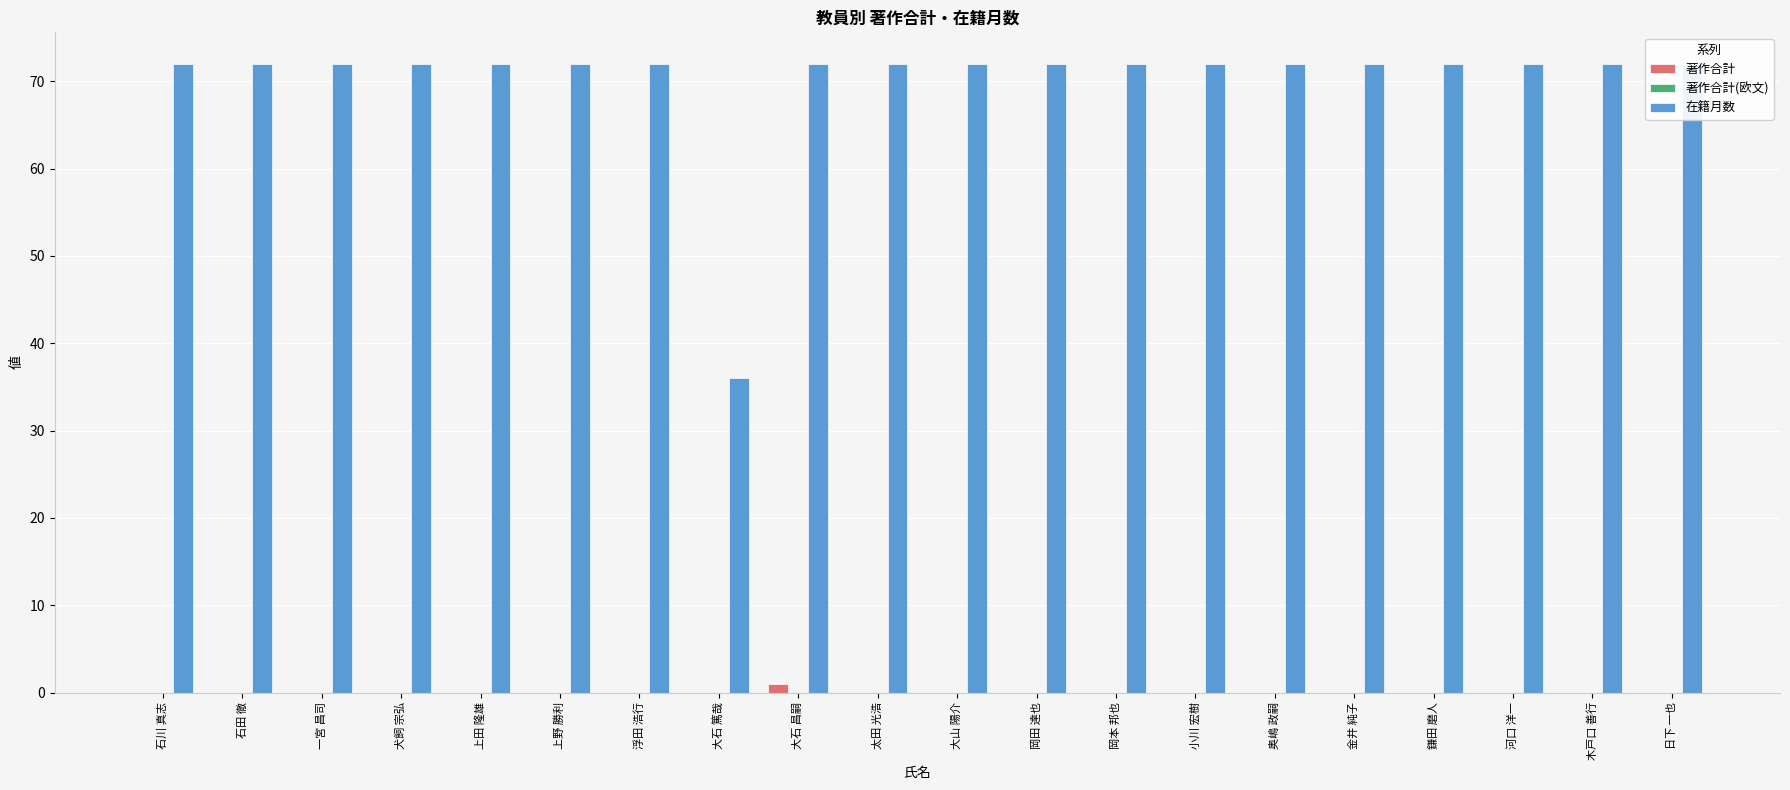

What is the label of the 3rd bar from the right?

河口 洋一